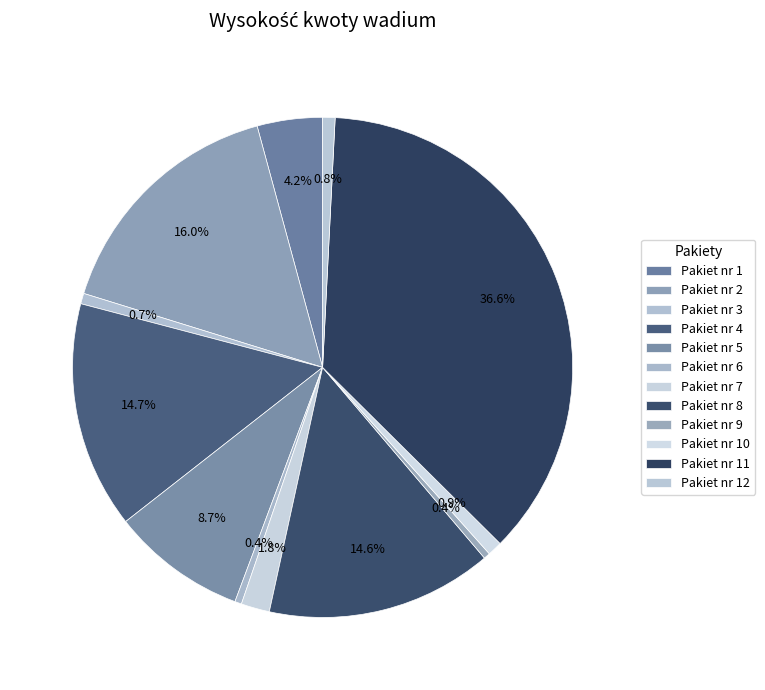

How much of the chart is everything except Pakiet nr 8?

85.4%